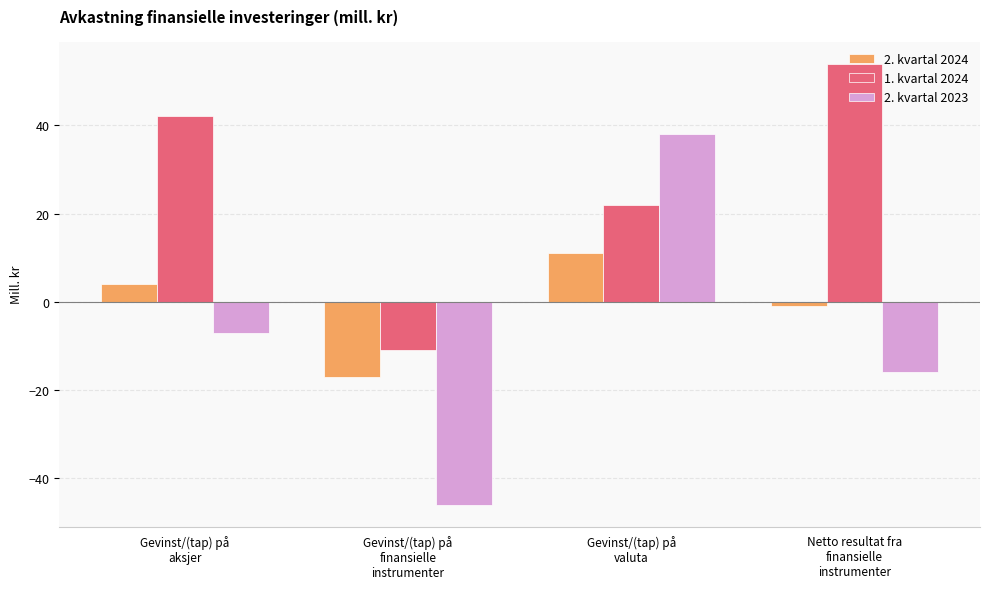

Reading right to left, list all the values displayed in this chart.

2. kvartal 2024: Netto resultat fra
finansielle
instrumenter=-1	Gevinst/(tap) på
valuta=11	Gevinst/(tap) på
finansielle
instrumenter=-17	Gevinst/(tap) på
aksjer=4
1. kvartal 2024: Netto resultat fra
finansielle
instrumenter=54	Gevinst/(tap) på
valuta=22	Gevinst/(tap) på
finansielle
instrumenter=-11	Gevinst/(tap) på
aksjer=42
2. kvartal 2023: Netto resultat fra
finansielle
instrumenter=-16	Gevinst/(tap) på
valuta=38	Gevinst/(tap) på
finansielle
instrumenter=-46	Gevinst/(tap) på
aksjer=-7